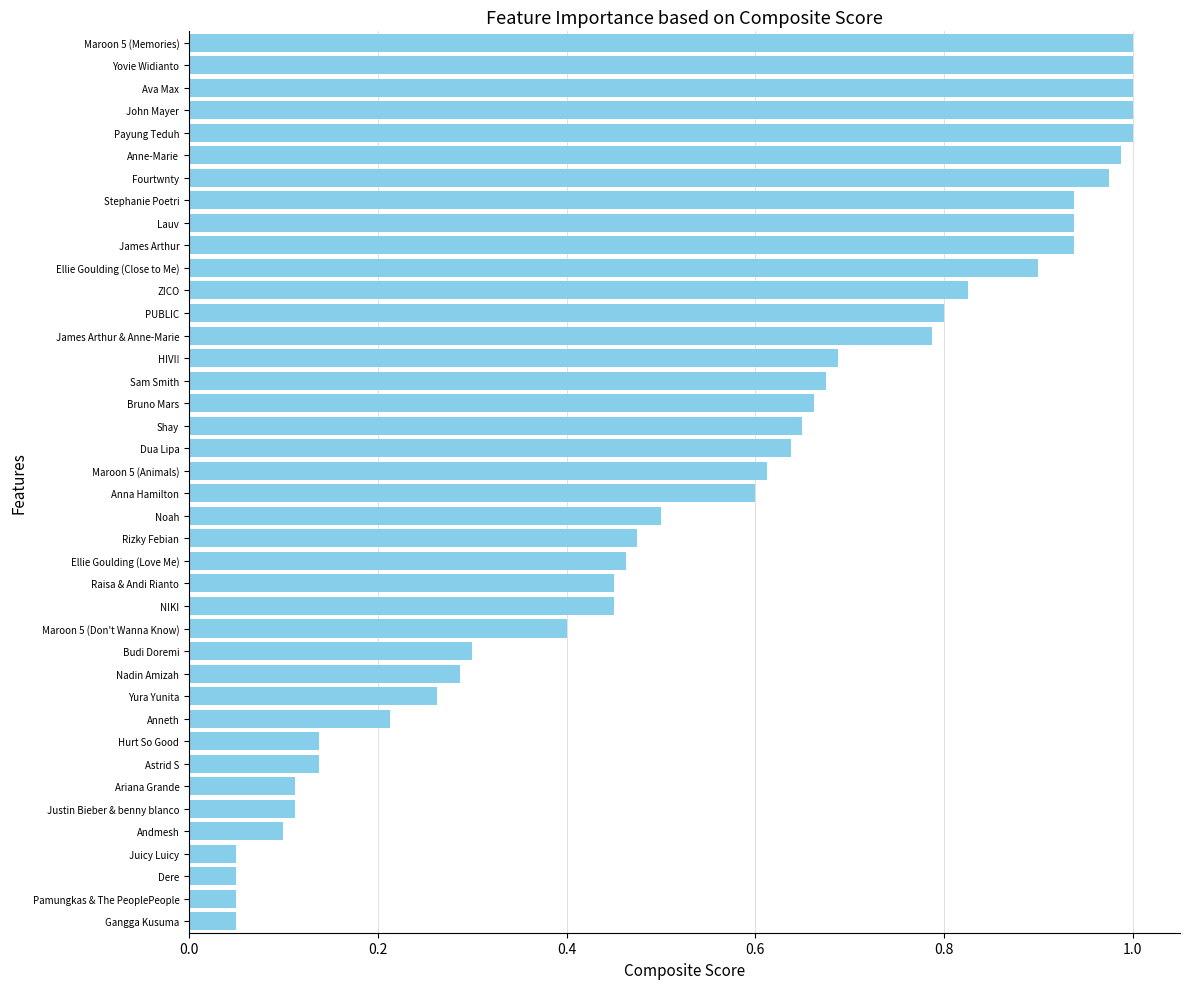

Is it true that the value at Dere is 0.1?

True